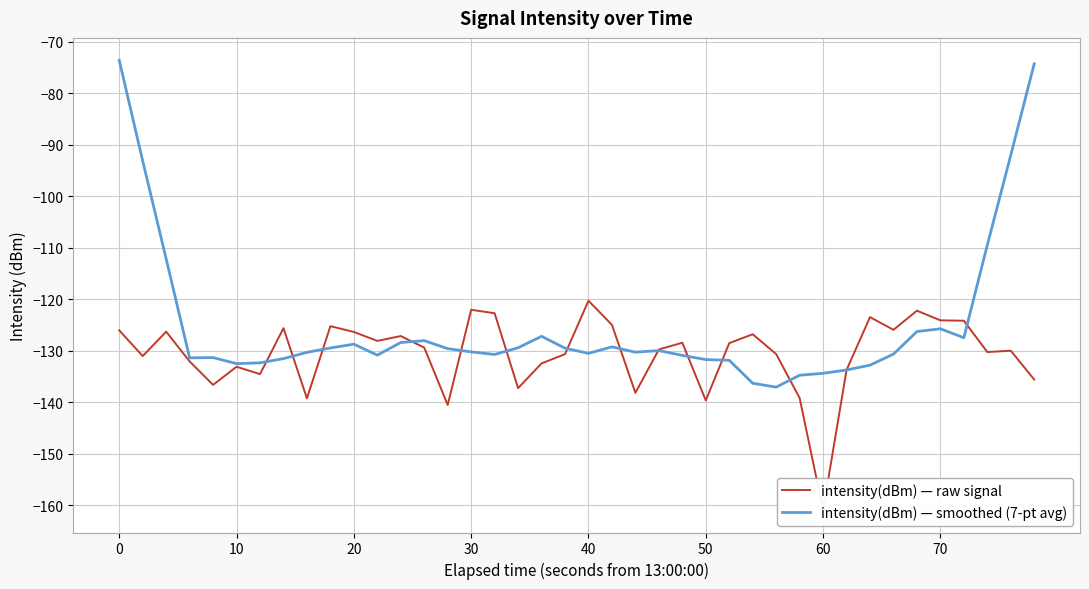

List the series in order of their overall mean, highest first.

intensity(dBm) — smoothed (7-pt avg), intensity(dBm) — raw signal